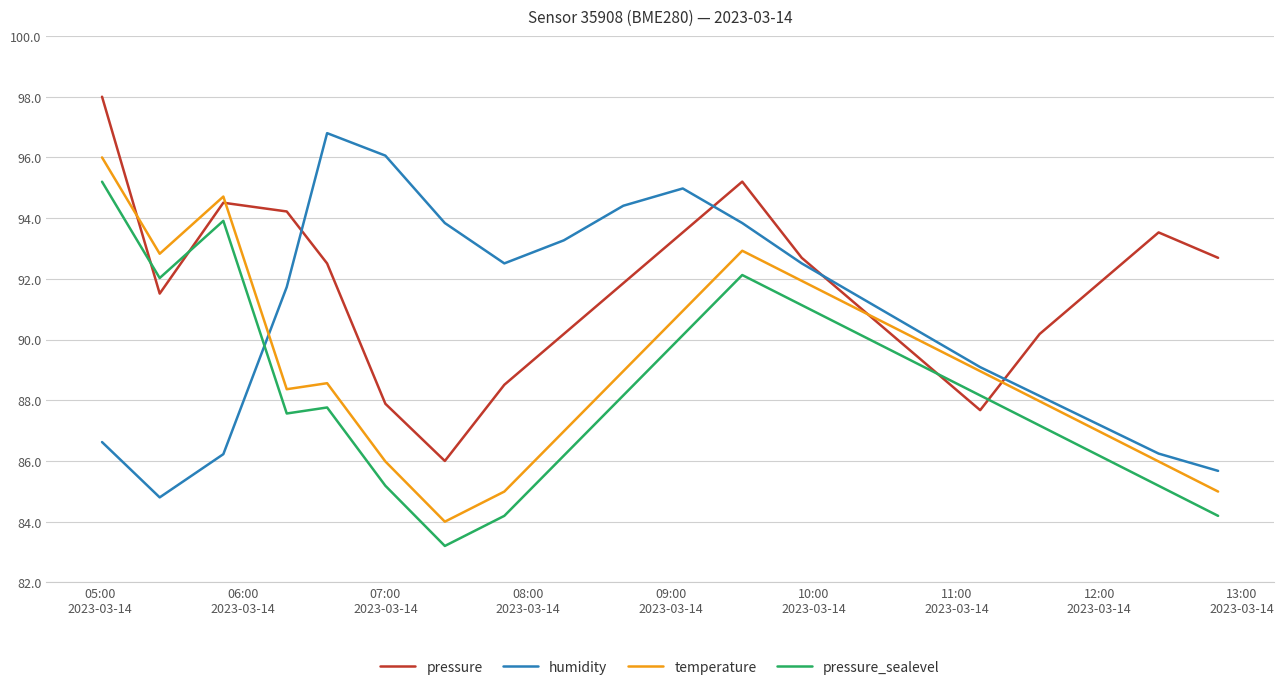

List the series in order of their peak value, lowest first.

pressure_sealevel, temperature, humidity, pressure